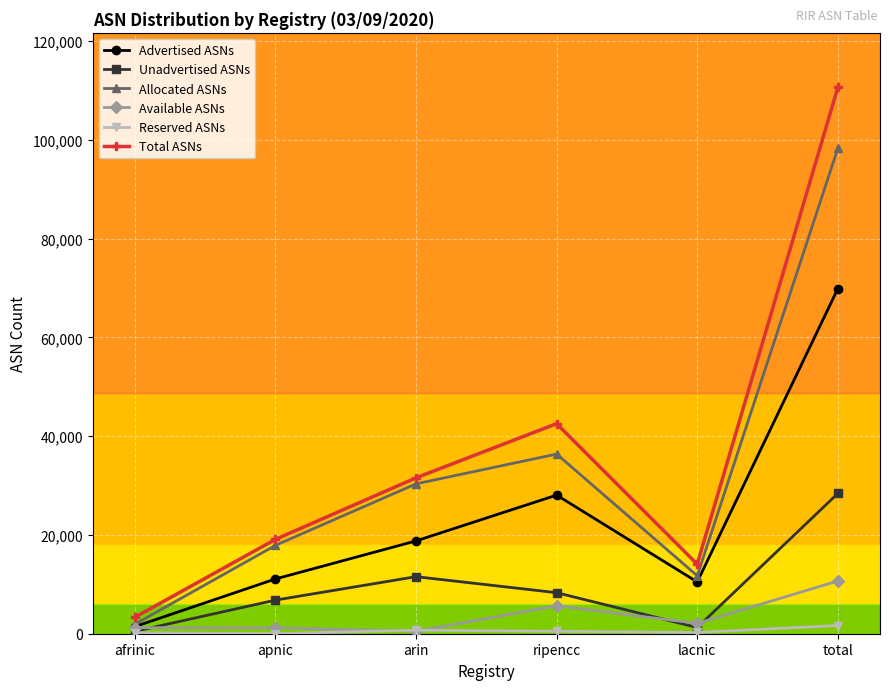

Which category has the highest value in the Available ASNs series?

total